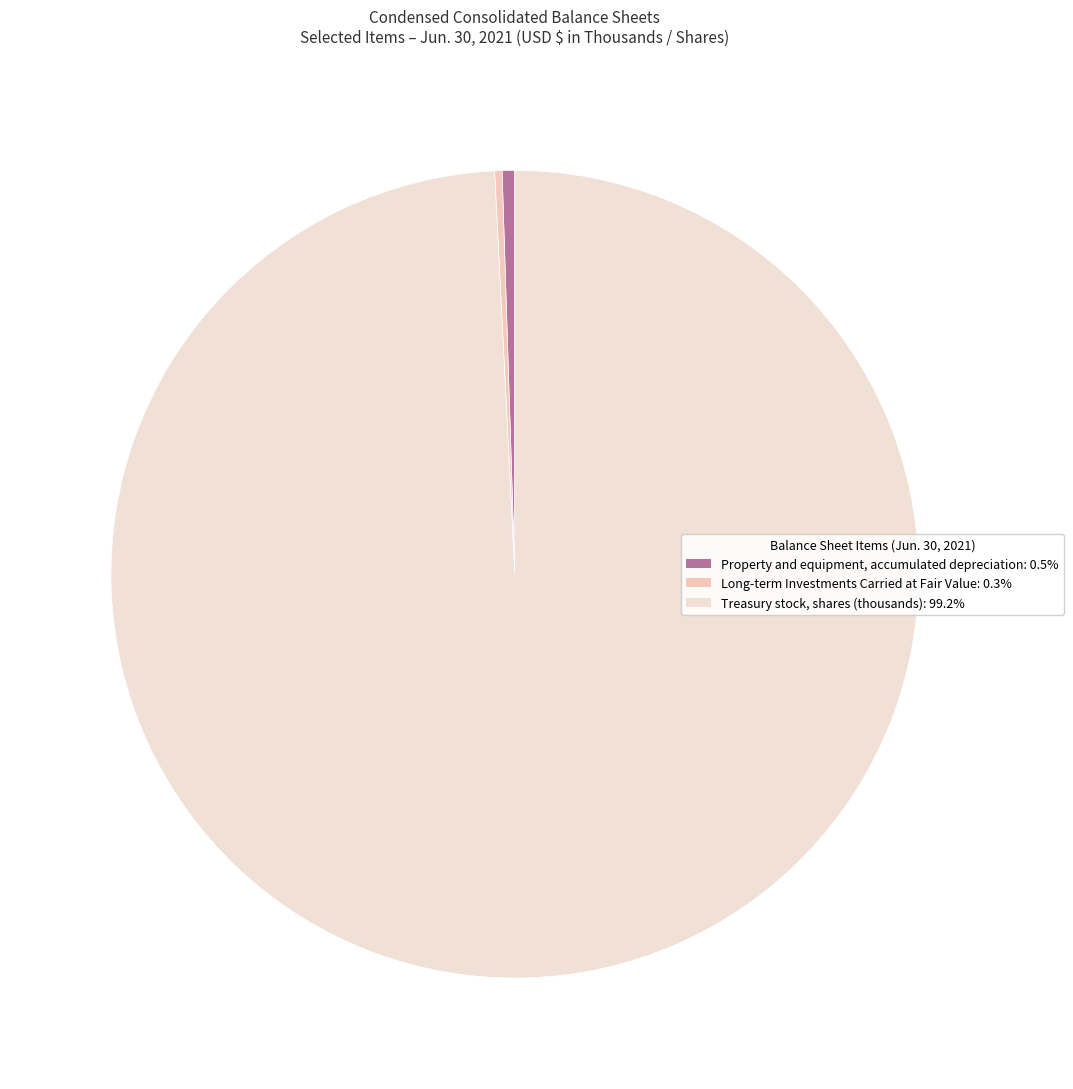

What is the largest slice in the pie chart?

Treasury stock, shares